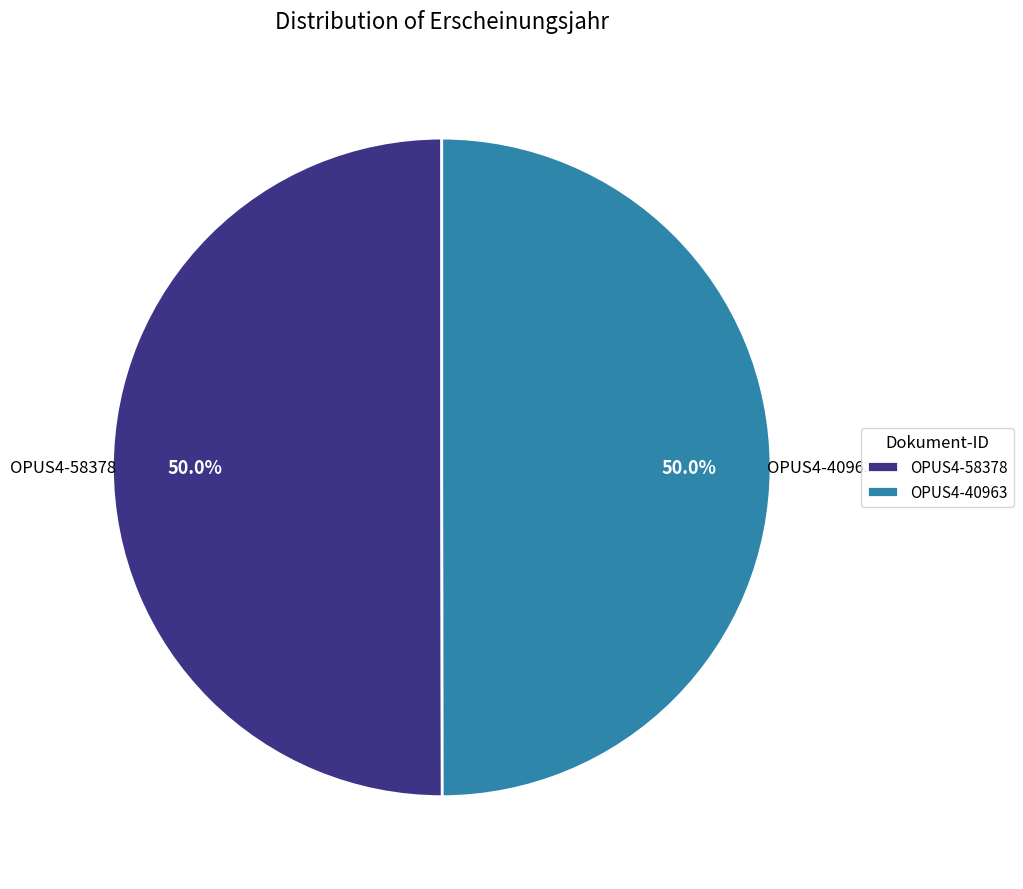

Combined, do OPUS4-58378 and OPUS4-40963 account for over 50%?

Yes